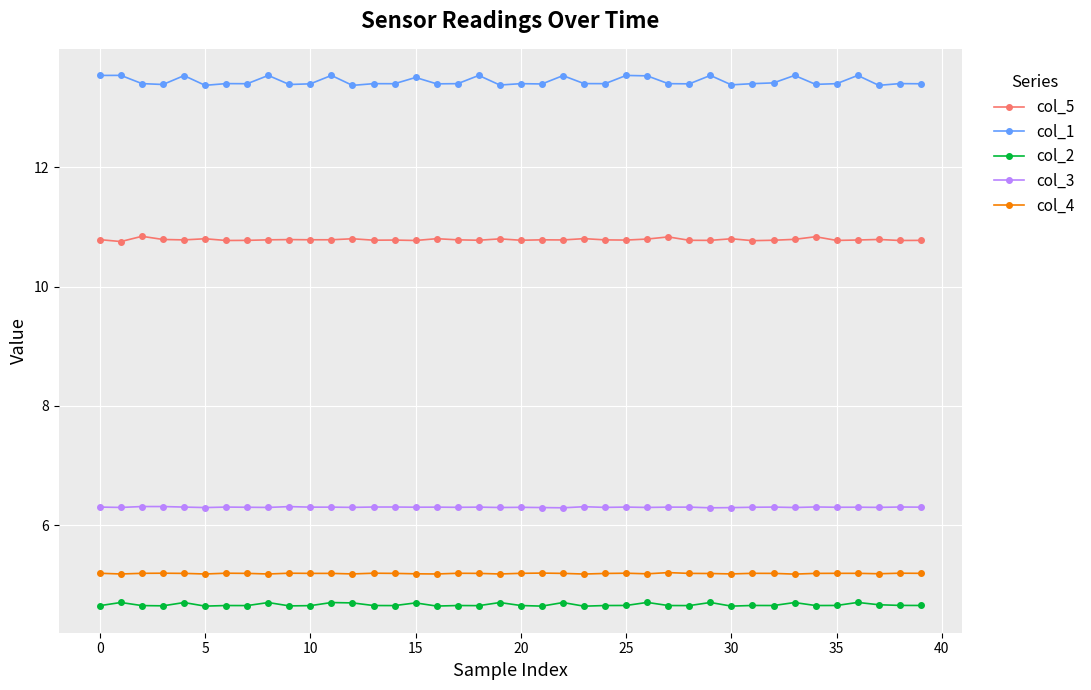

True or false: col_1 and col_4 cross at least once.

False